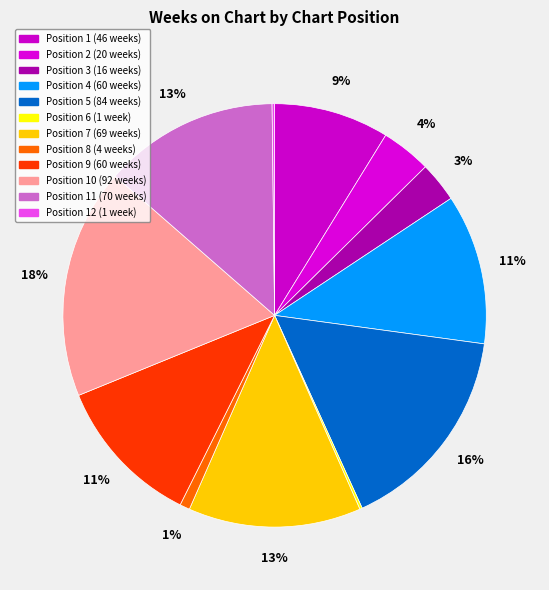

To the nearest percent, what is the difference between the largest and smallest slice percentages?

17%